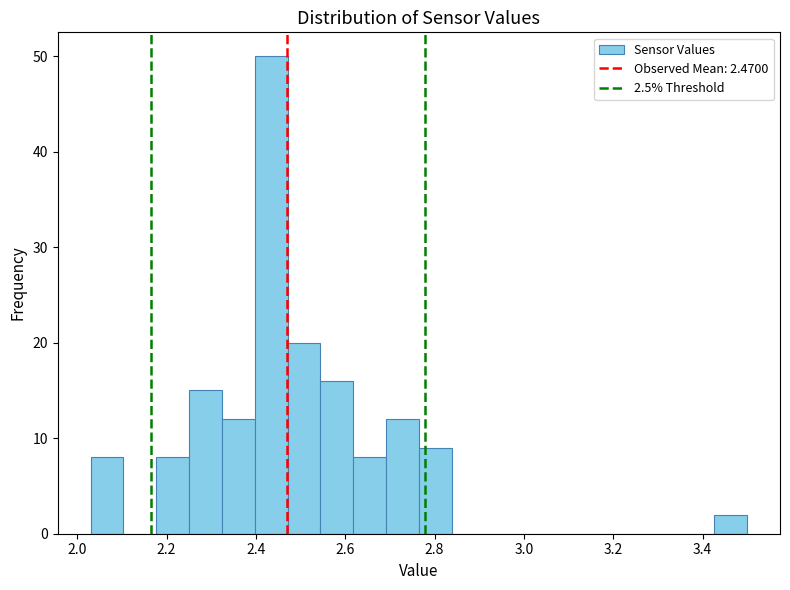

Around what value on the x-axis is the tallest bar? Give the approximate position of its centre, as read against the axis.

2.44